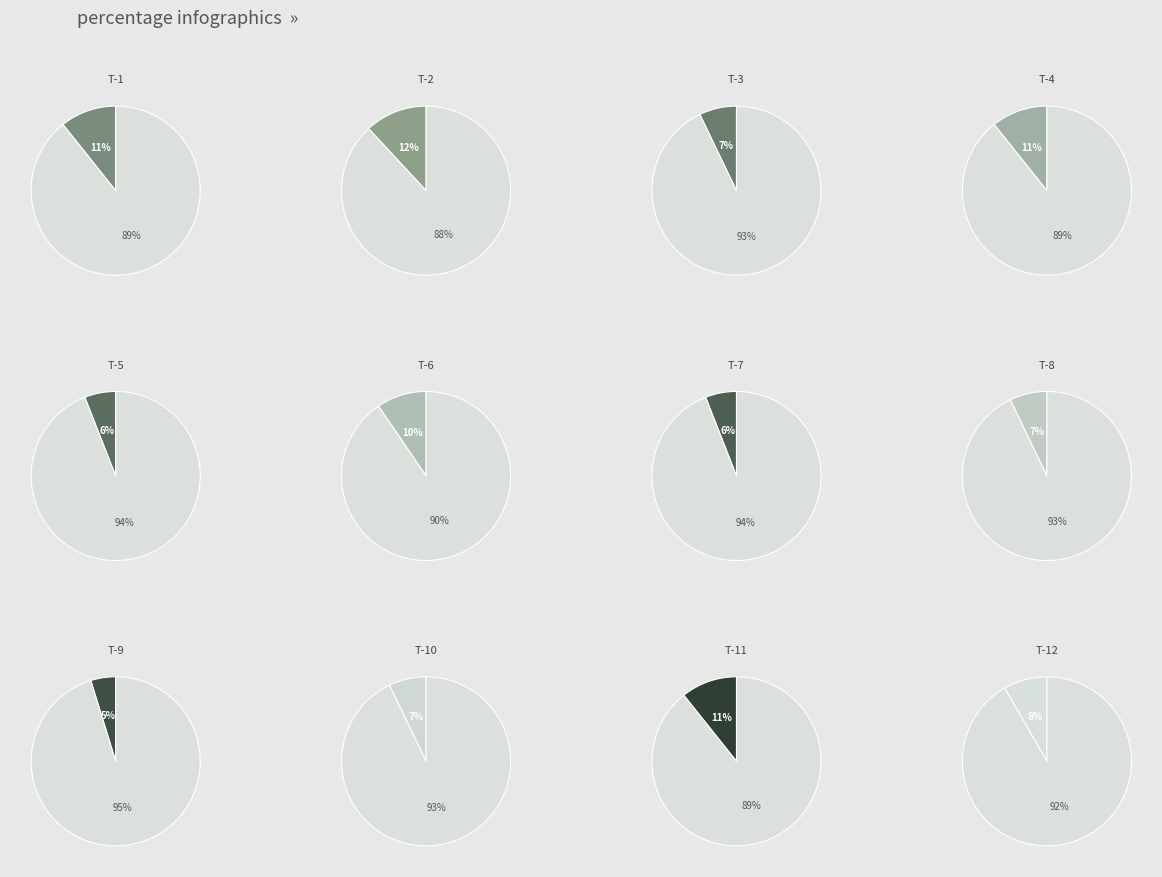

To the nearest percent, what is the combined percentage of T-12 and T-11?

19%